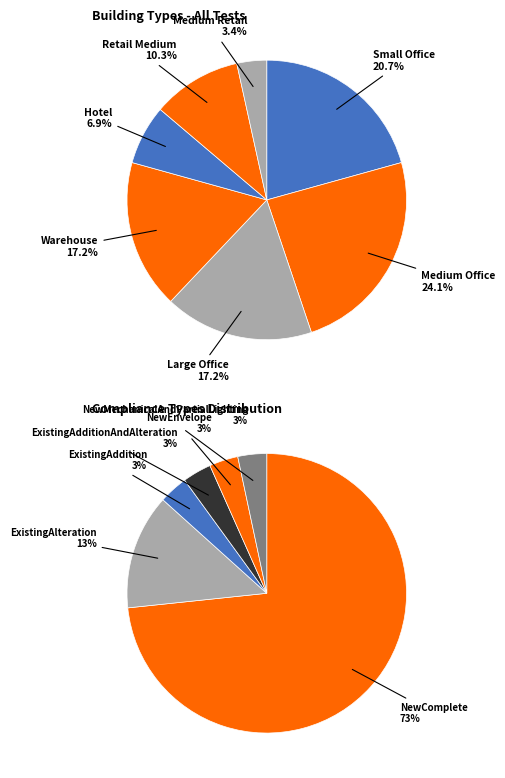

Does Warehouse represent more than half of the total?

No